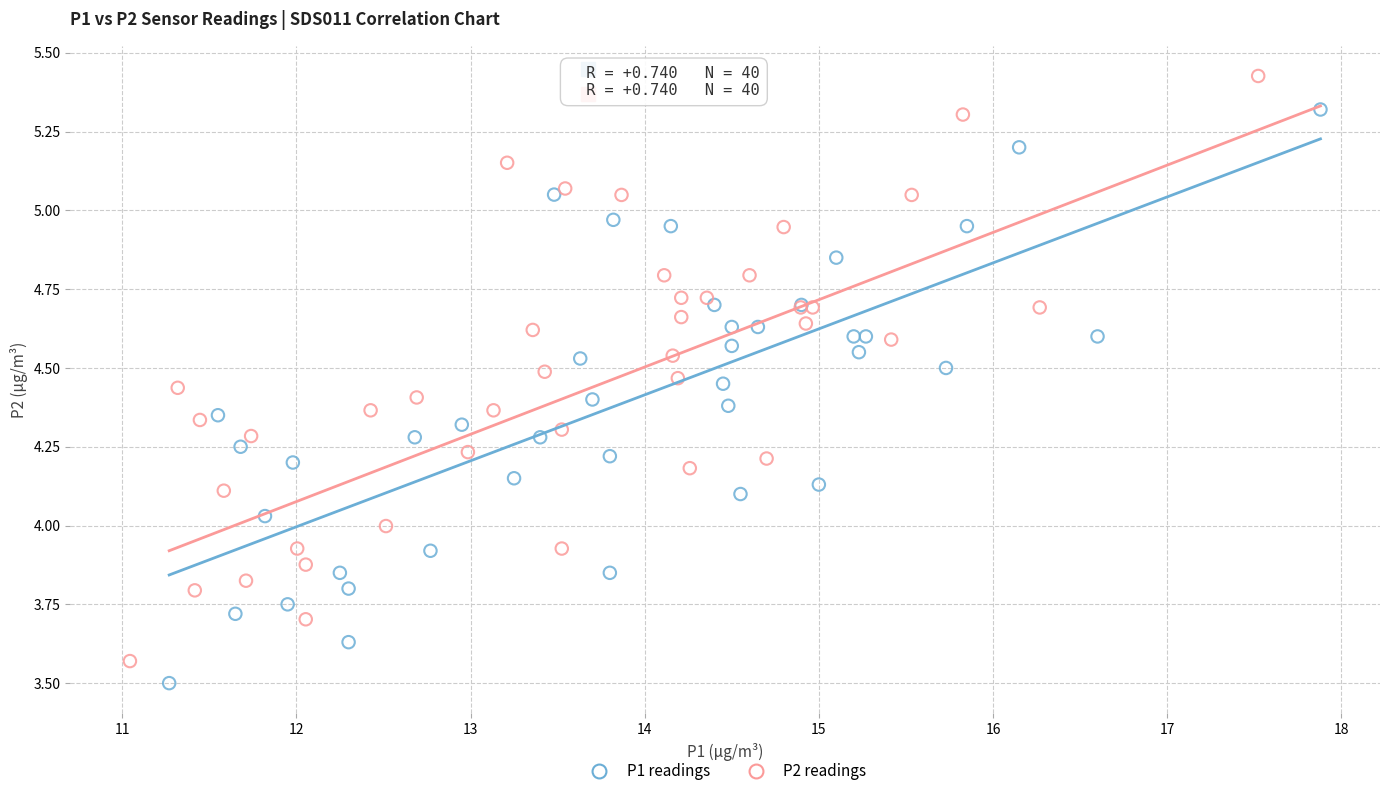

Which series contains the highest Y value?

P2 readings